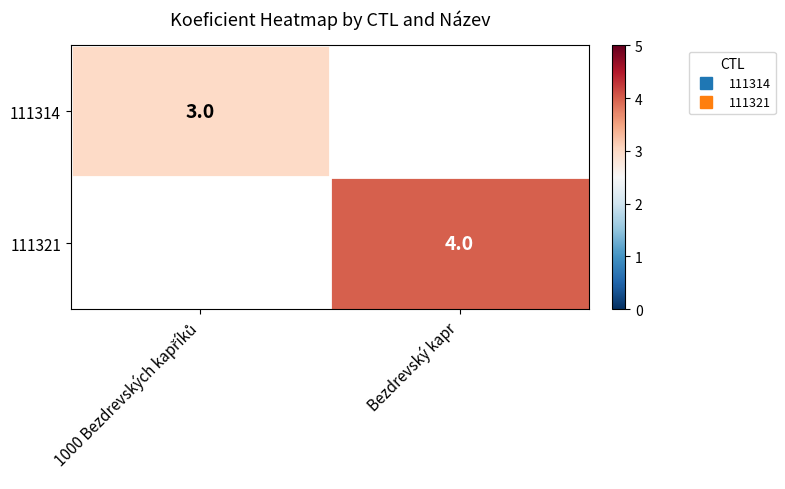

Rank the series by their maximum value, from lowest to highest.

111314, 111321